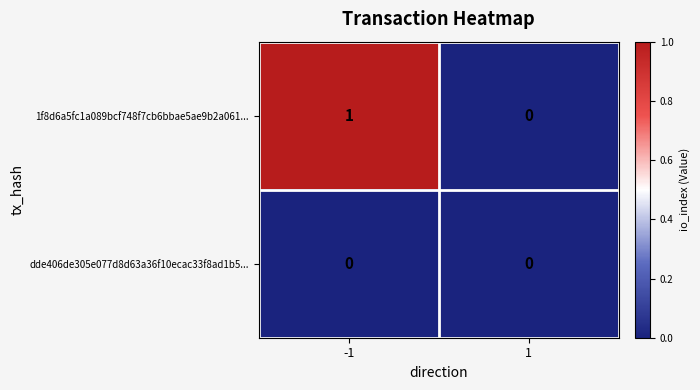

Which series has the widest spread of values?

1f8d6a5fc1a089bcf748f7cb6bbae5ae9b2a061...